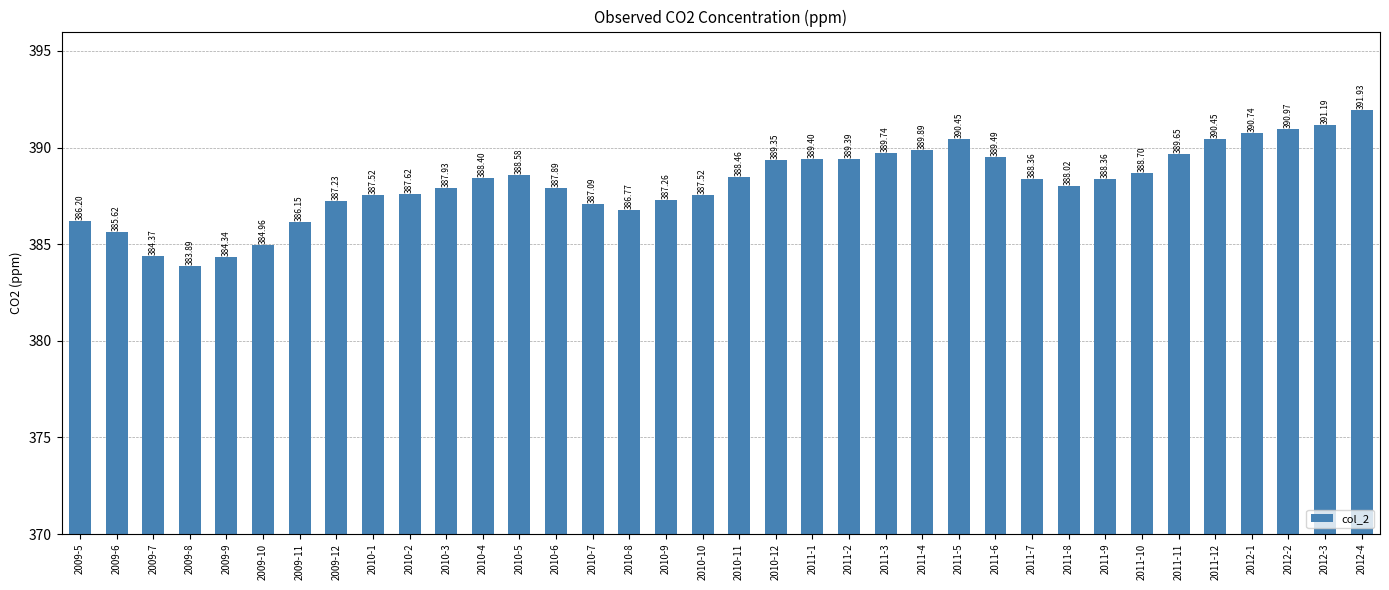

At which category does the chart reach its minimum across all series?

2009-8